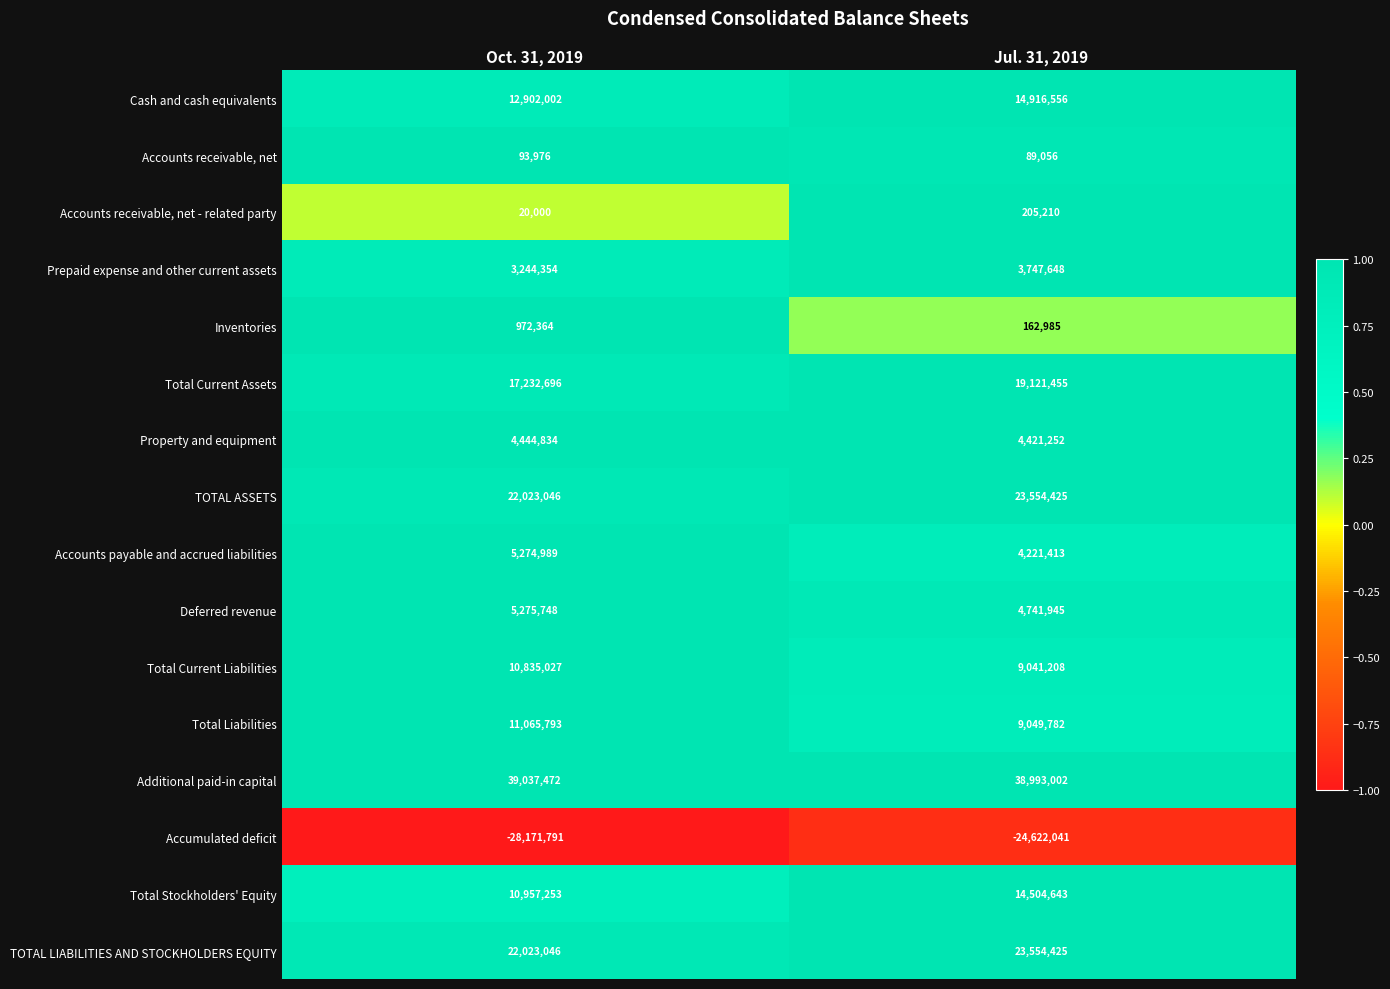

Which series has the widest spread of values?

Accumulated deficit